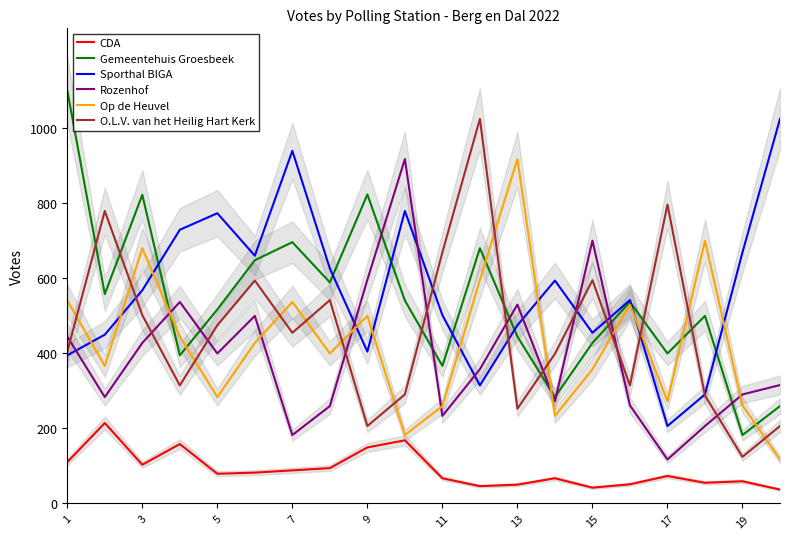

The O.L.V. van het Heilig Hart Kerk series shows 207 at 15. True or false?

False